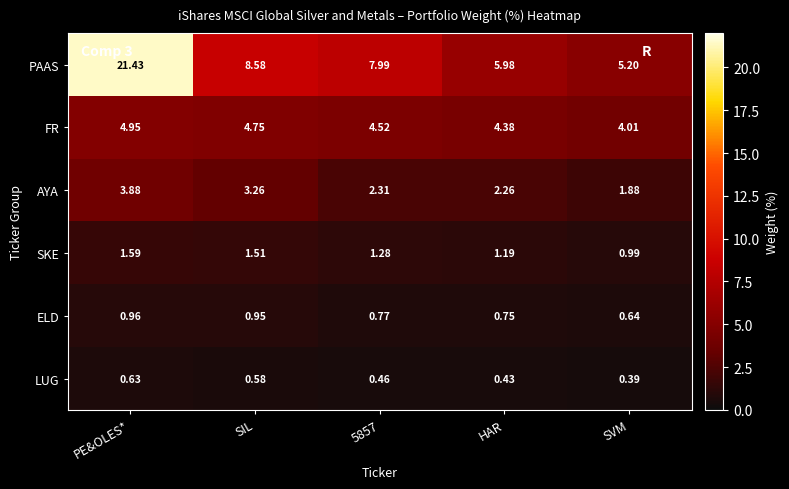

Rank the series by their maximum value, from highest to lowest.

PAAS, FR, AYA, SKE, ELD, LUG